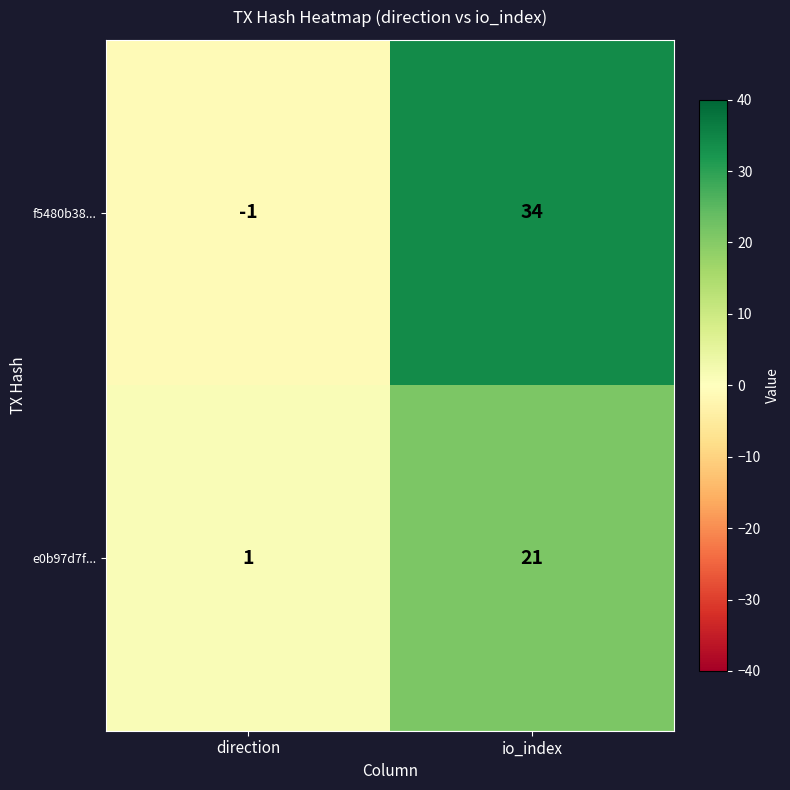

Which series changed the most between direction and io_index?

f5480b38...